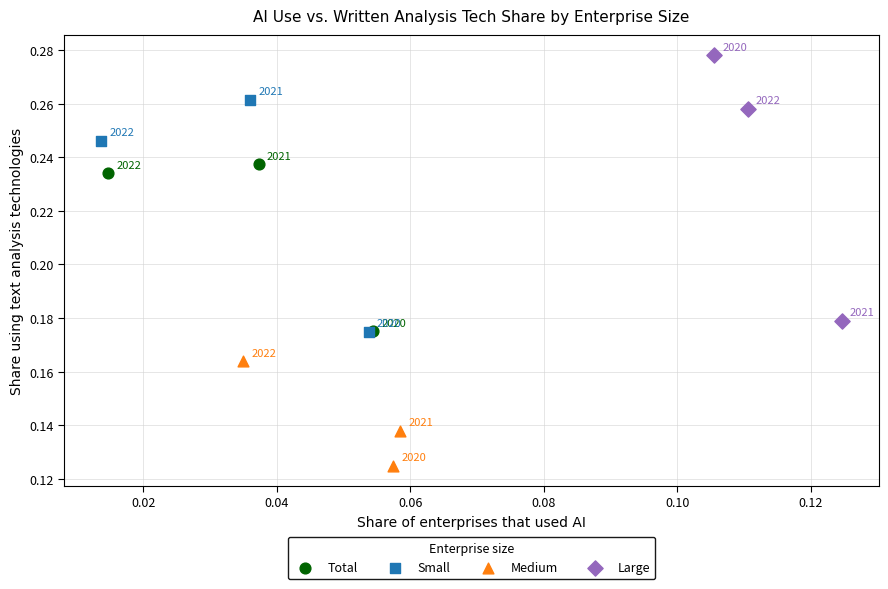

Which series contains the highest Y value?

Large